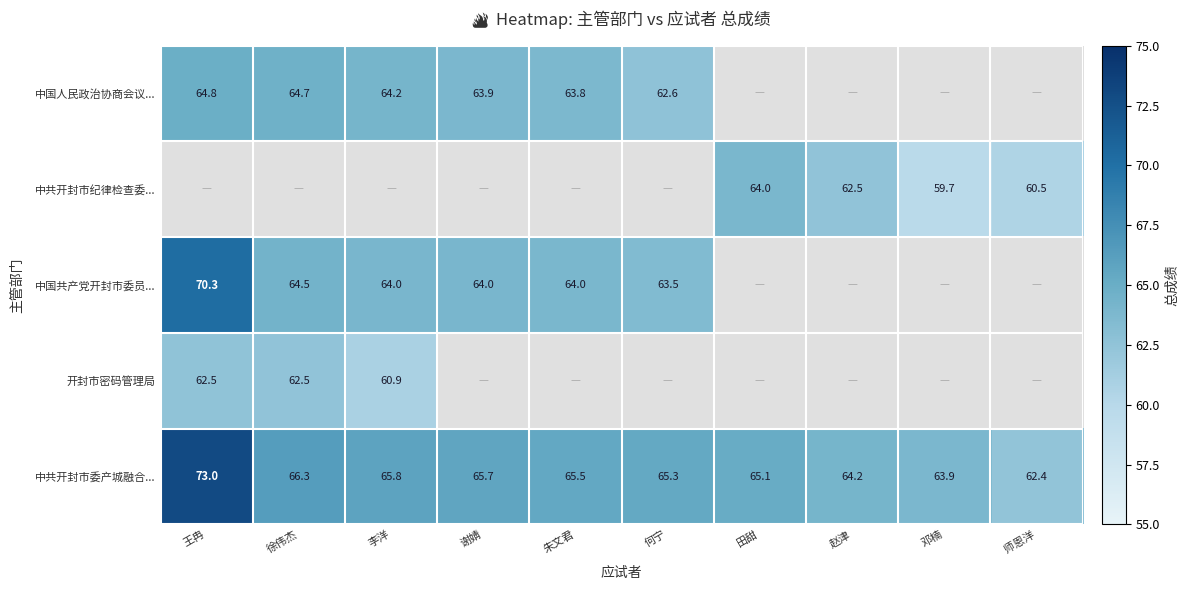

At which label does 中共开封市委产城融合... first exceed 65?

王冉